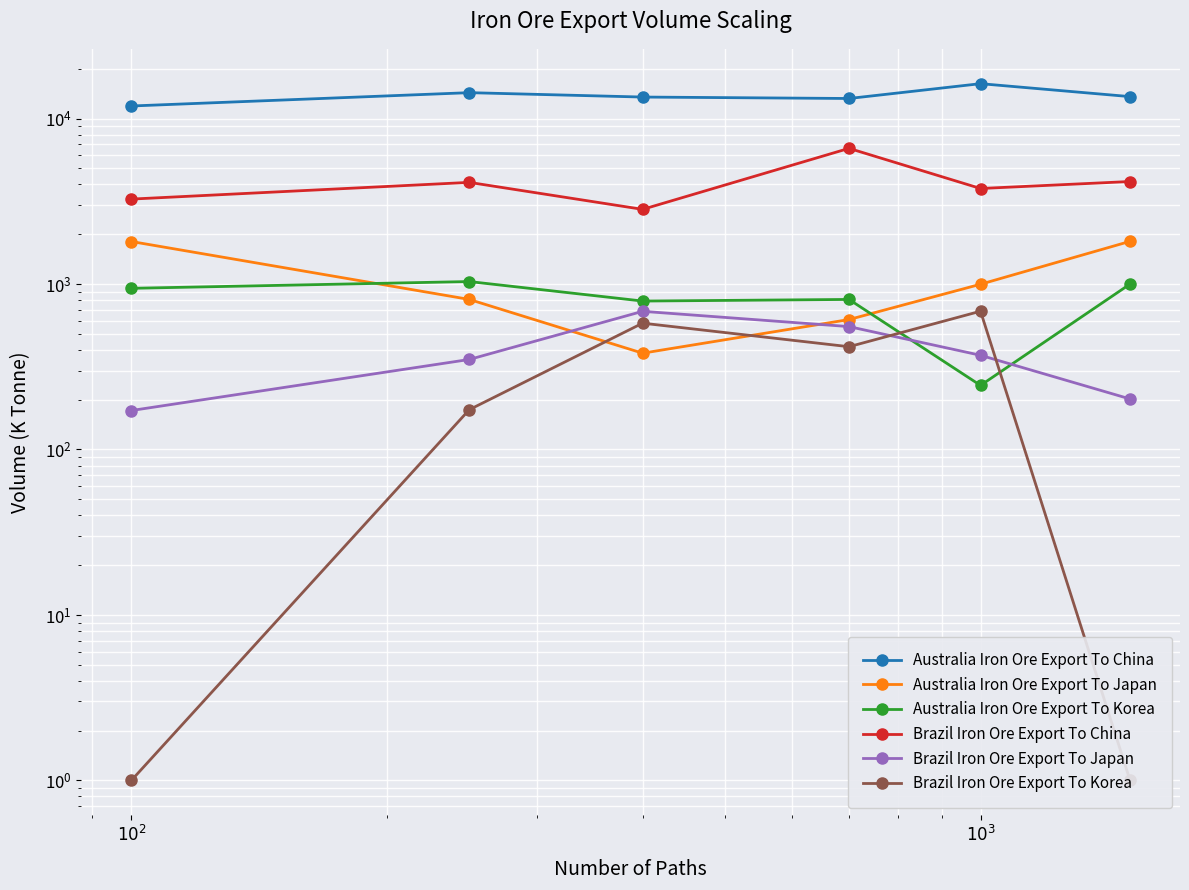

What is the difference between the maximum and second lowest values in the Brazil Iron Ore Export To Korea series?

684